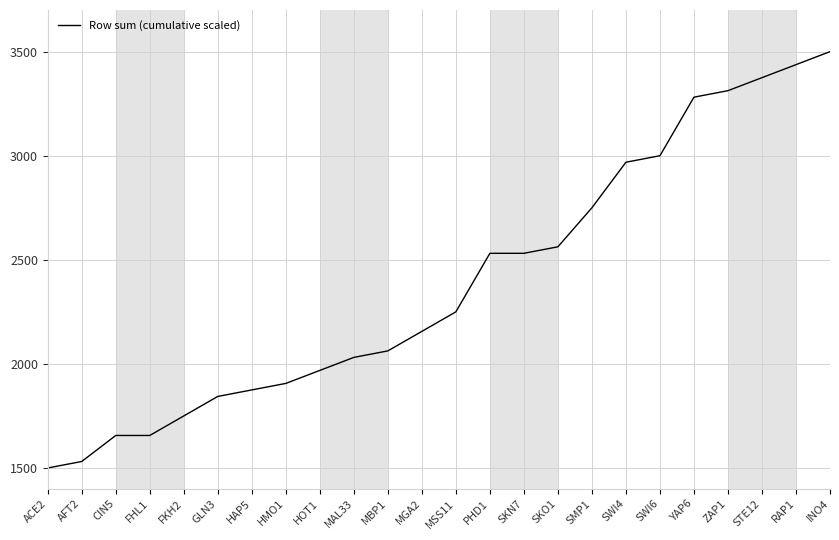

How many lines are shown in the chart?

1